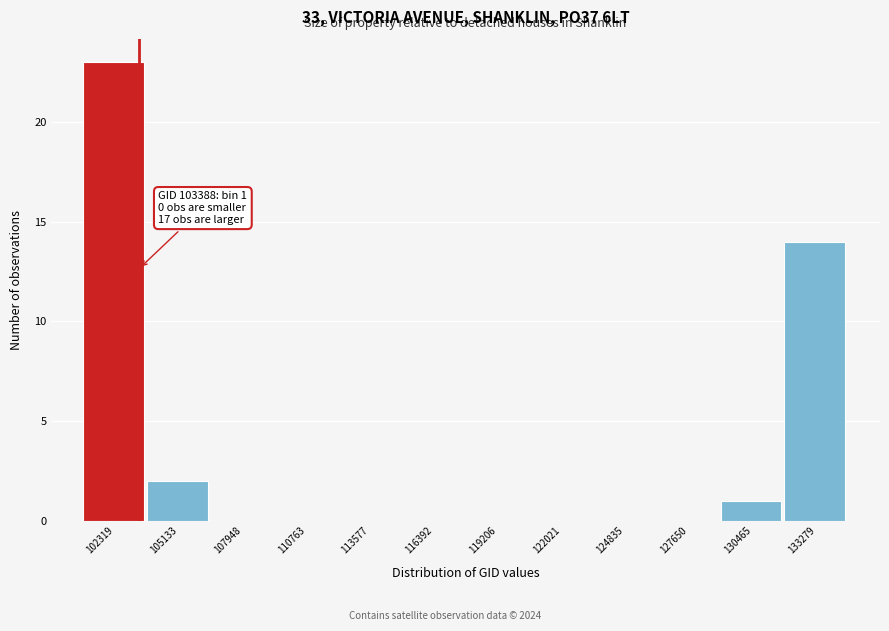

Over which range of the x-axis is the bar tallest?

101000 to 103500